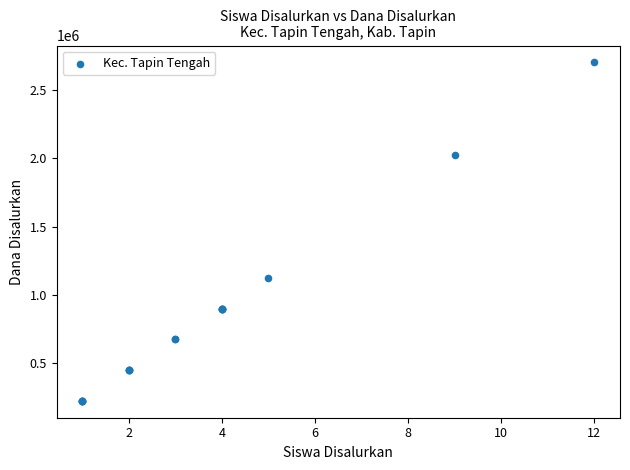

What Y value in the scatter plot is closest to 1462500?

1125000